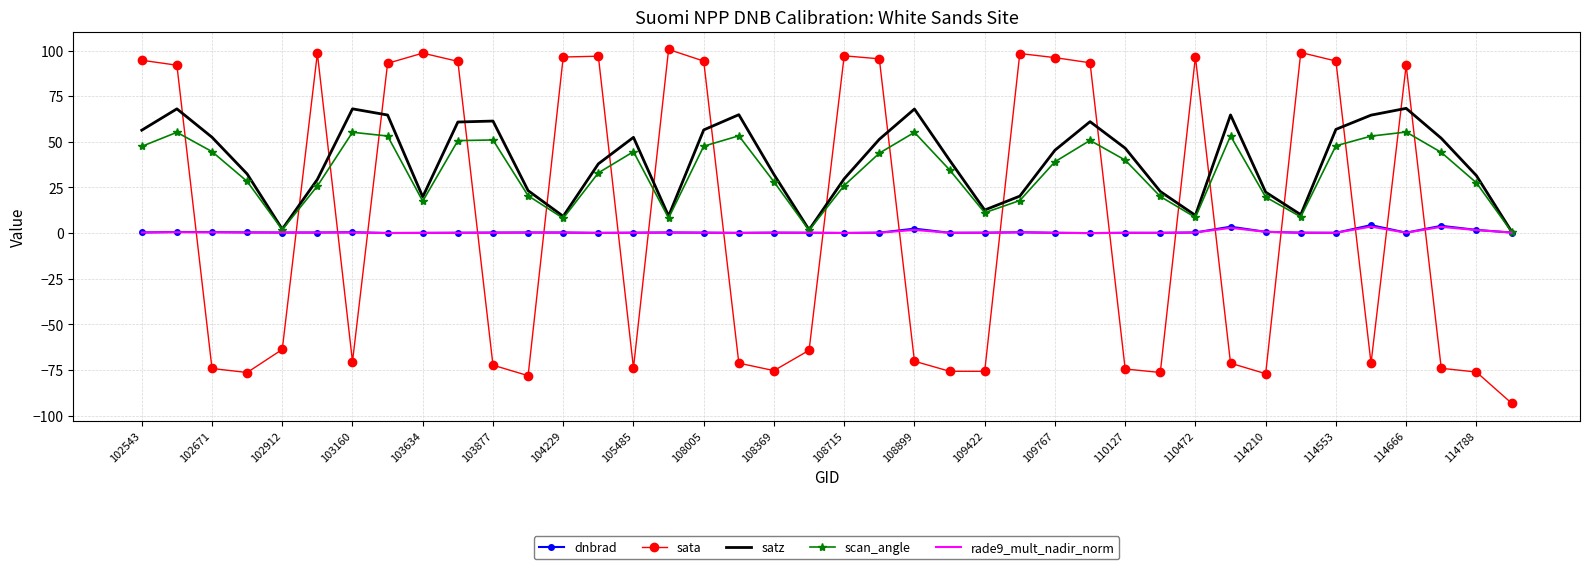

Which series has the widest spread of values?

sata